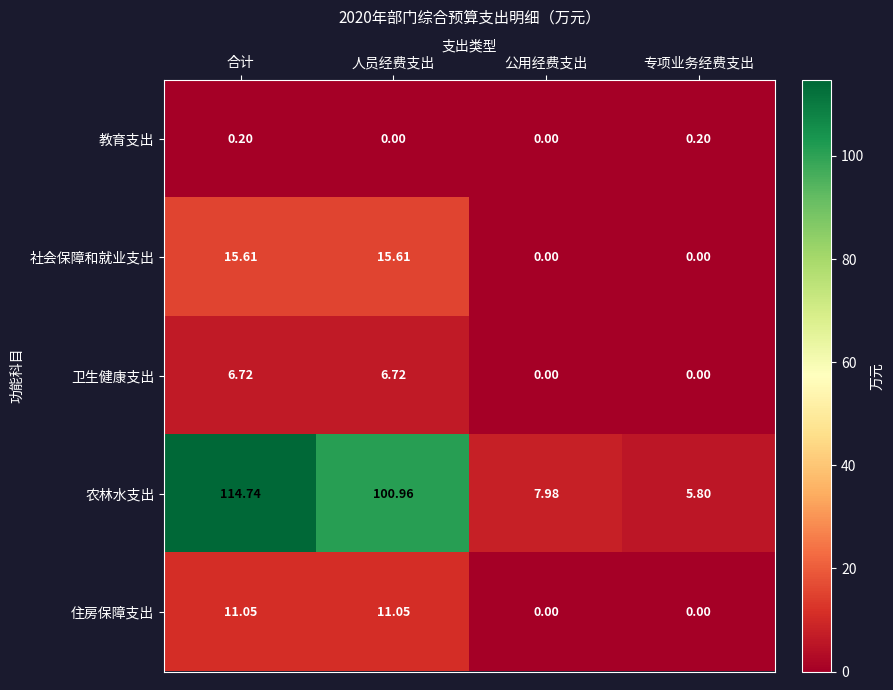

Count the number of data series in this chart.

5